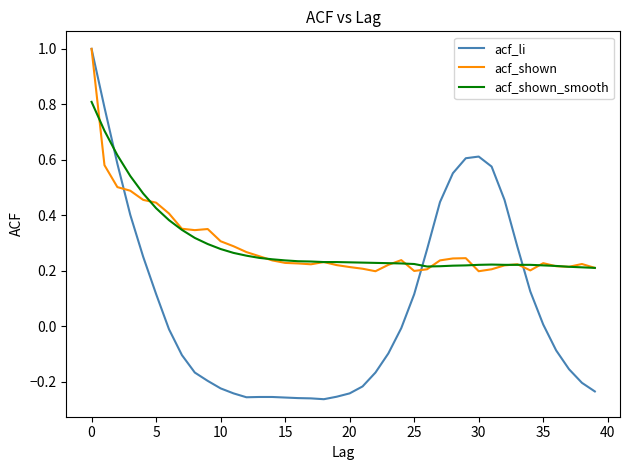

Which series has the widest spread of values?

acf_li